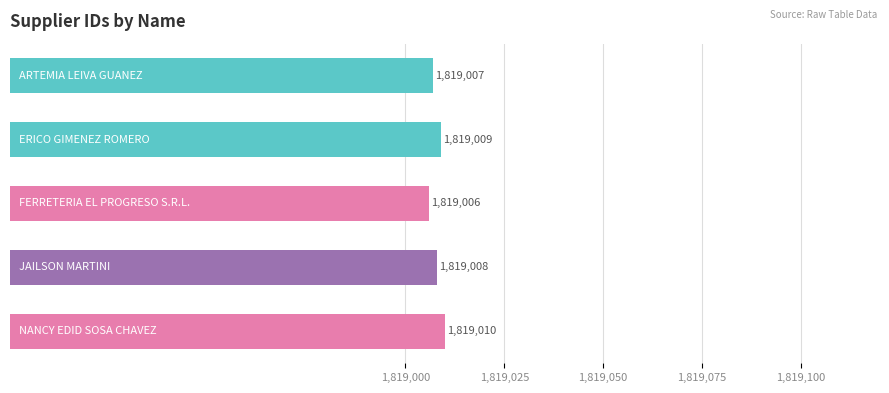

What is the value of the 5th bar from the top?

1819010